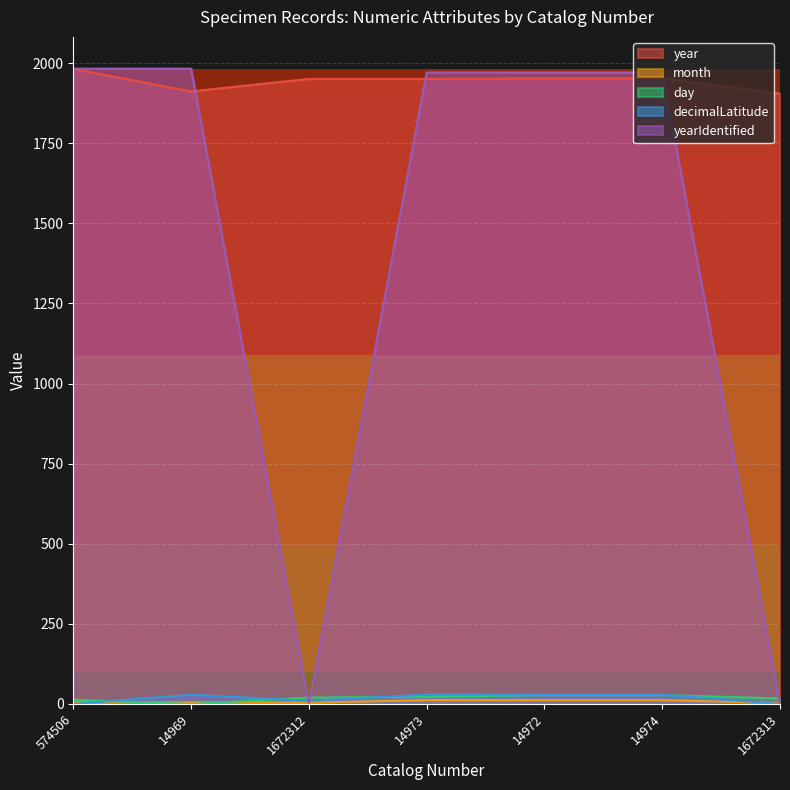

What is the sum of the day values at 14974 and 1672312?

48.0